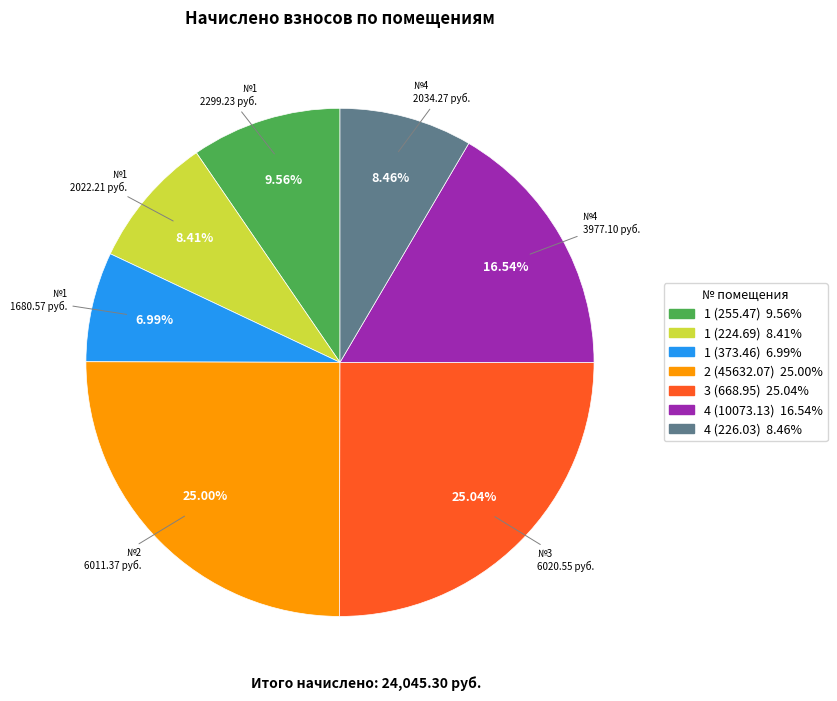

To the nearest percent, what is the difference between the 4 (10073.13) and 3 (668.95) slice percentages?

8%